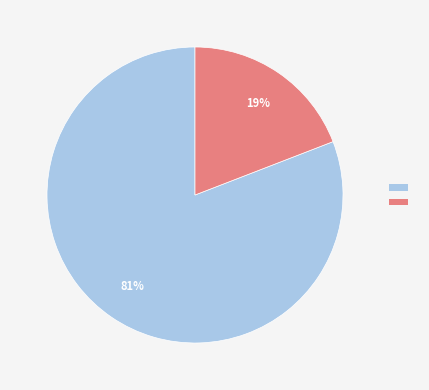

To the nearest percent, what is the difference between the largest and smallest slice percentages?

62%